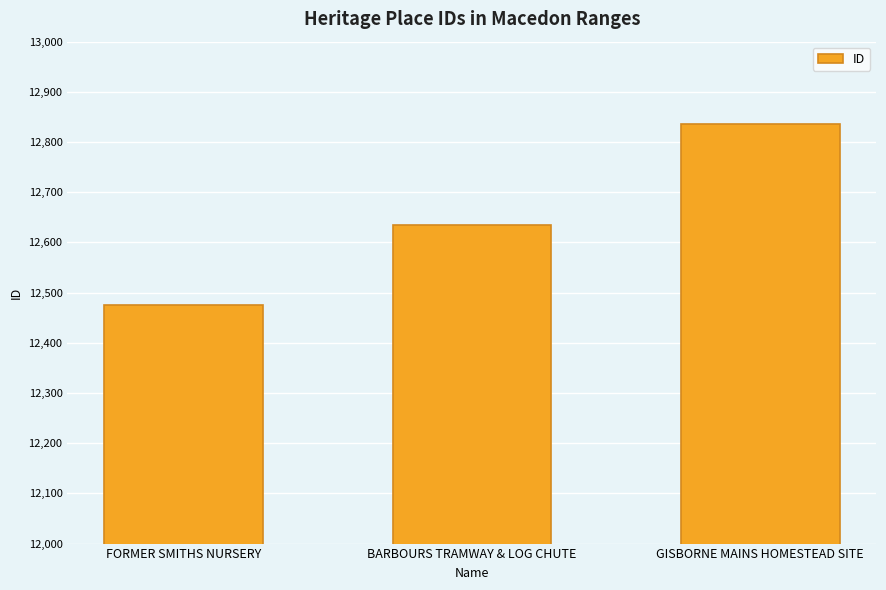

At which label is the value closest to 12655?

BARBOURS TRAMWAY & LOG CHUTE